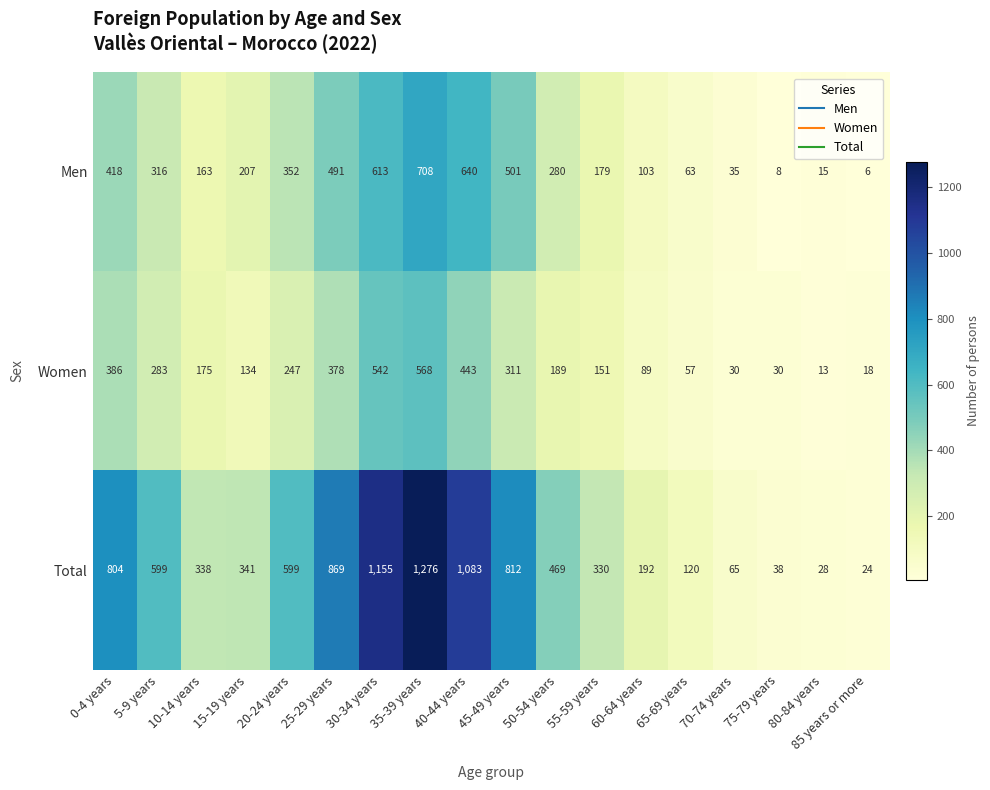

At which category is the sum across all series the highest?

35-39 years